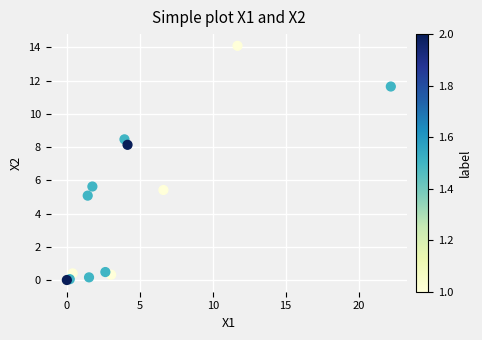

What Y value in the scatter plot is closest to 7?

8.1